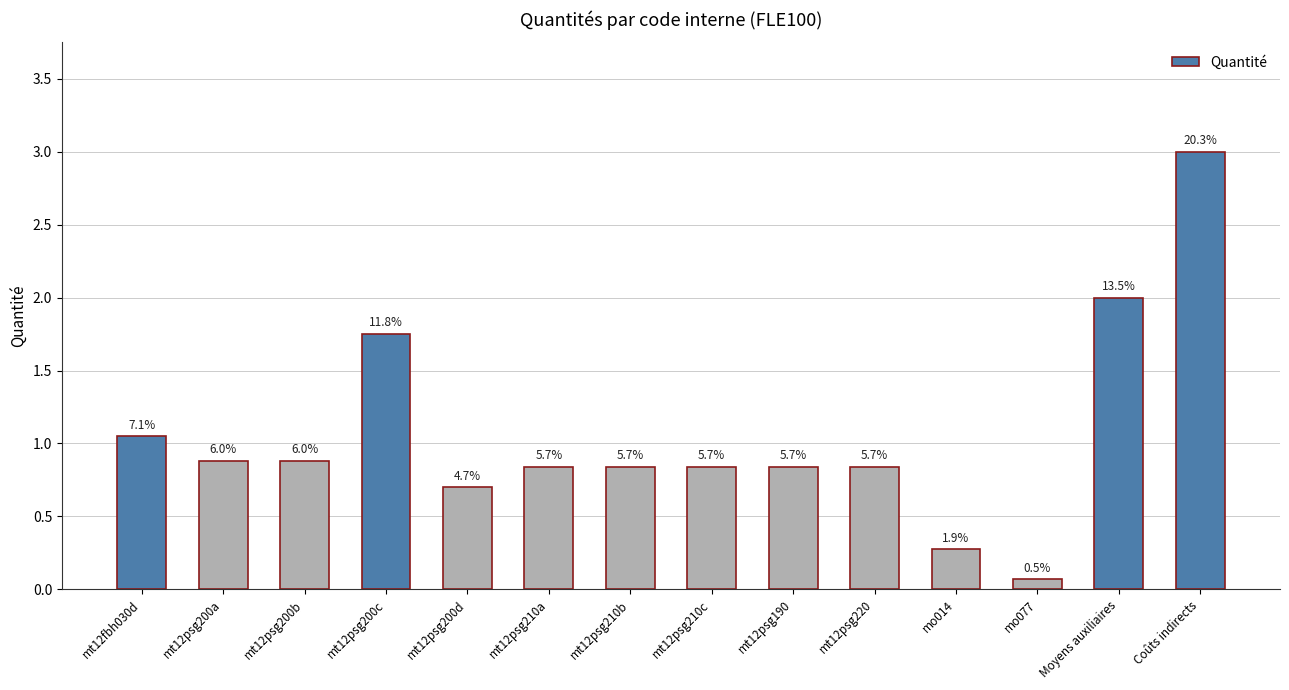

Is it true that the value at mt12psg200d is 0.7?

True